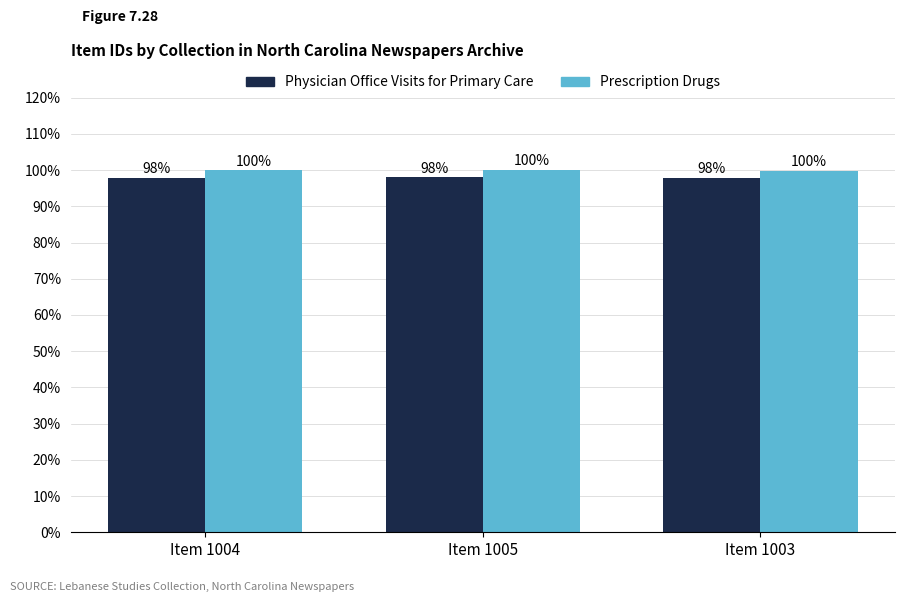

What is the spread (max minus min) of values at Item 1003?

2.0